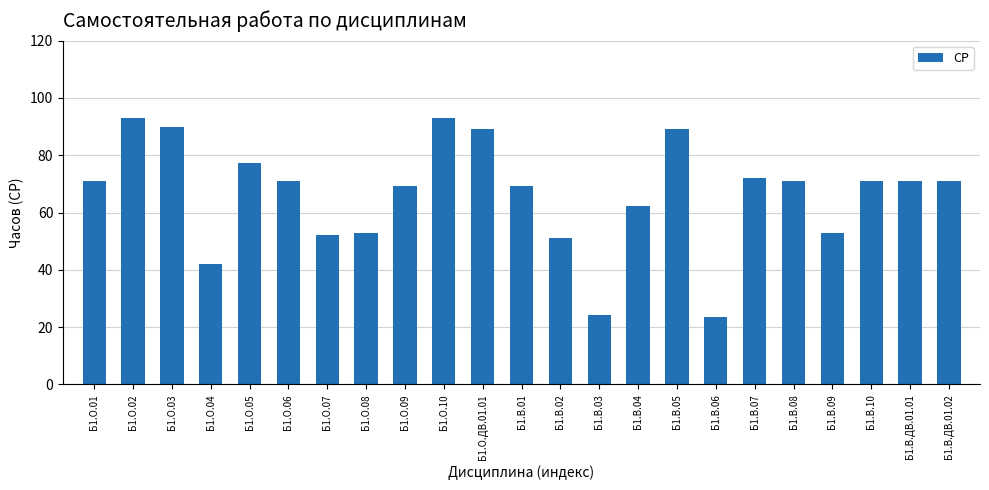

What is the difference between the maximum and minimum values?

69.4